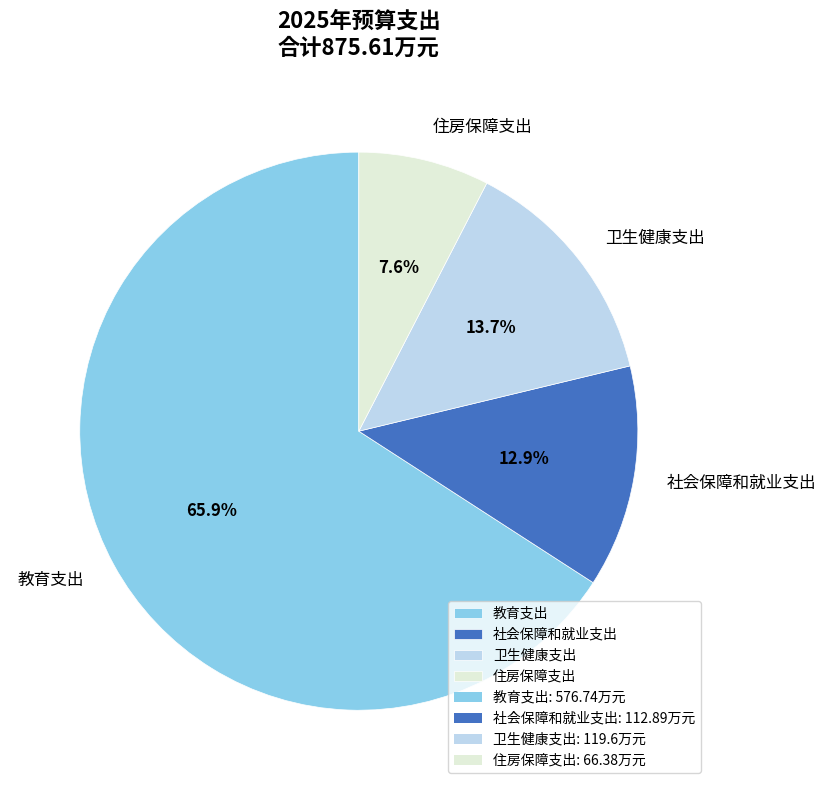

Is the sum of 社会保障和就业支出 and 住房保障支出 greater than half?

No